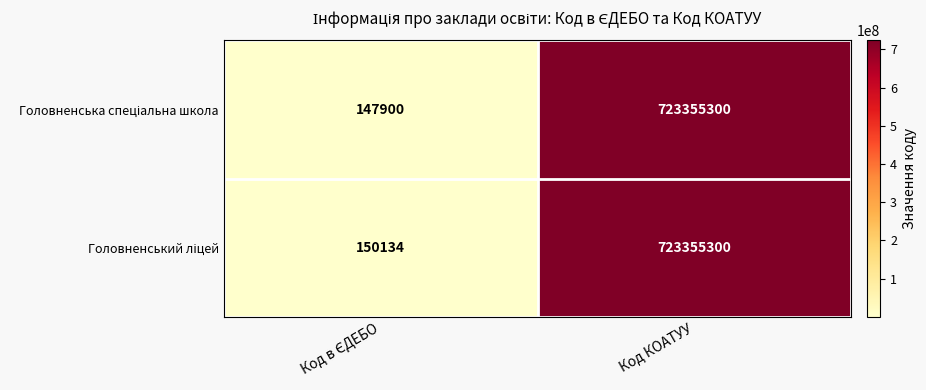

At which category is the sum across all series the highest?

Код КОАТУУ